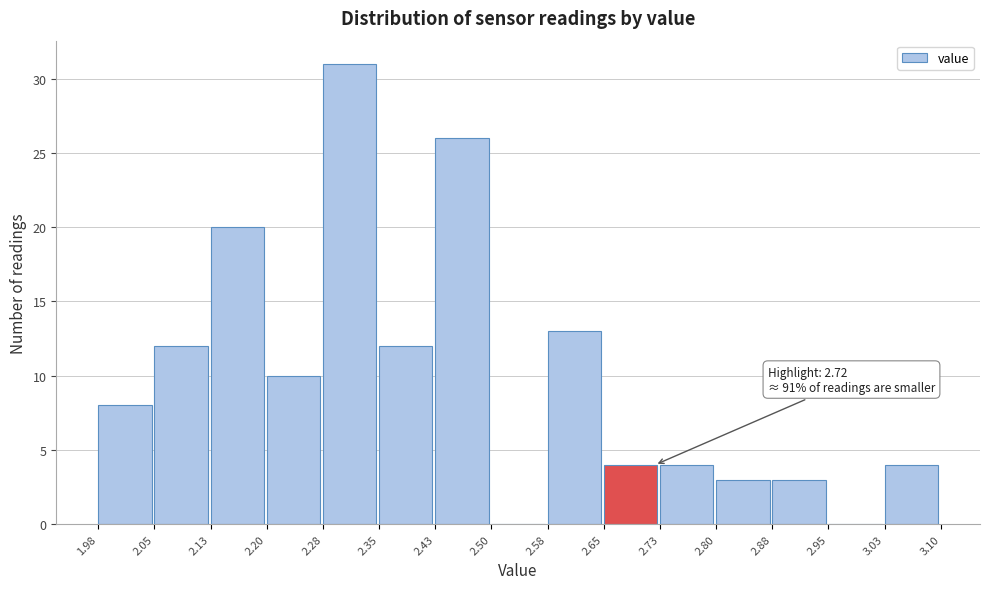

Which range on the x-axis has the tallest bar?

2.28 to 2.35